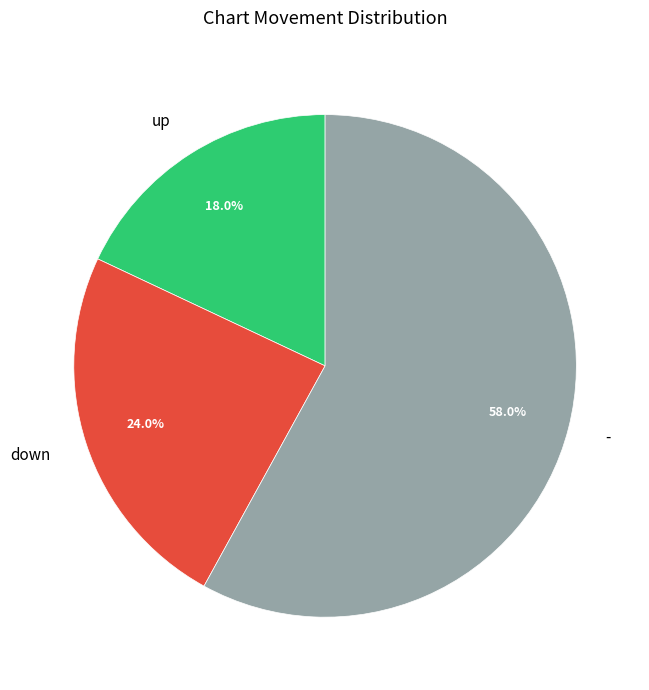

Which category has the biggest portion of the pie?

-